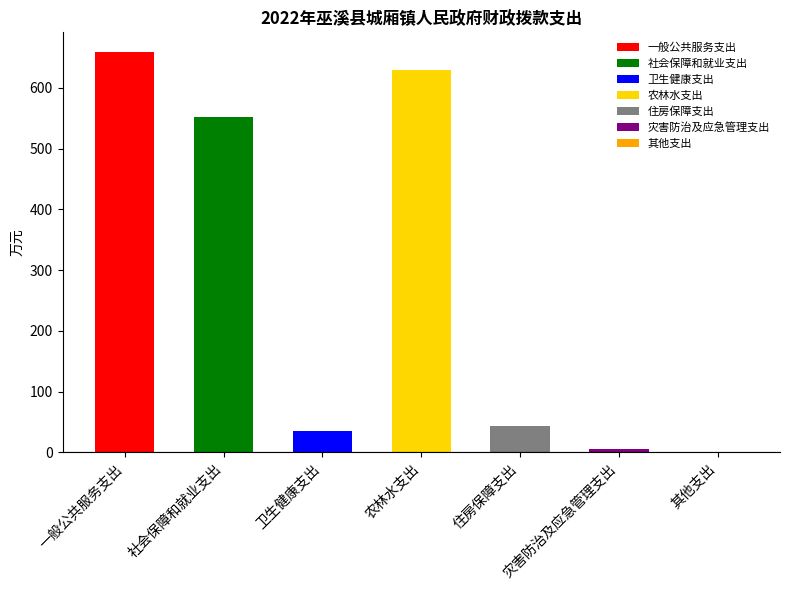

What is the greatest value displayed?

658.7